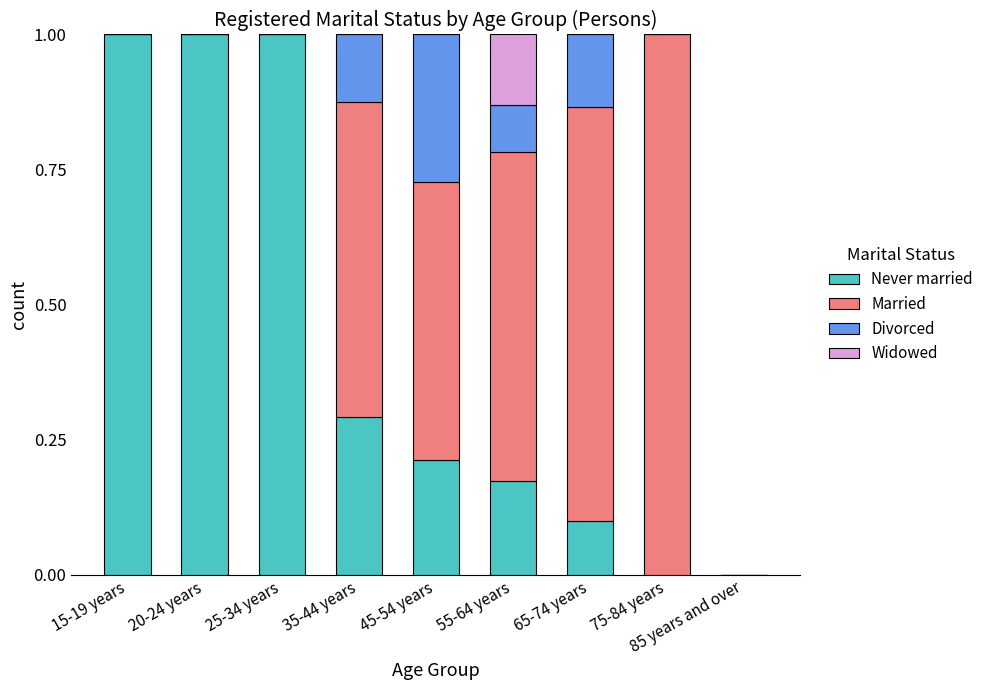

What are all the series names shown in the legend?

Never married, Married, Divorced, Widowed